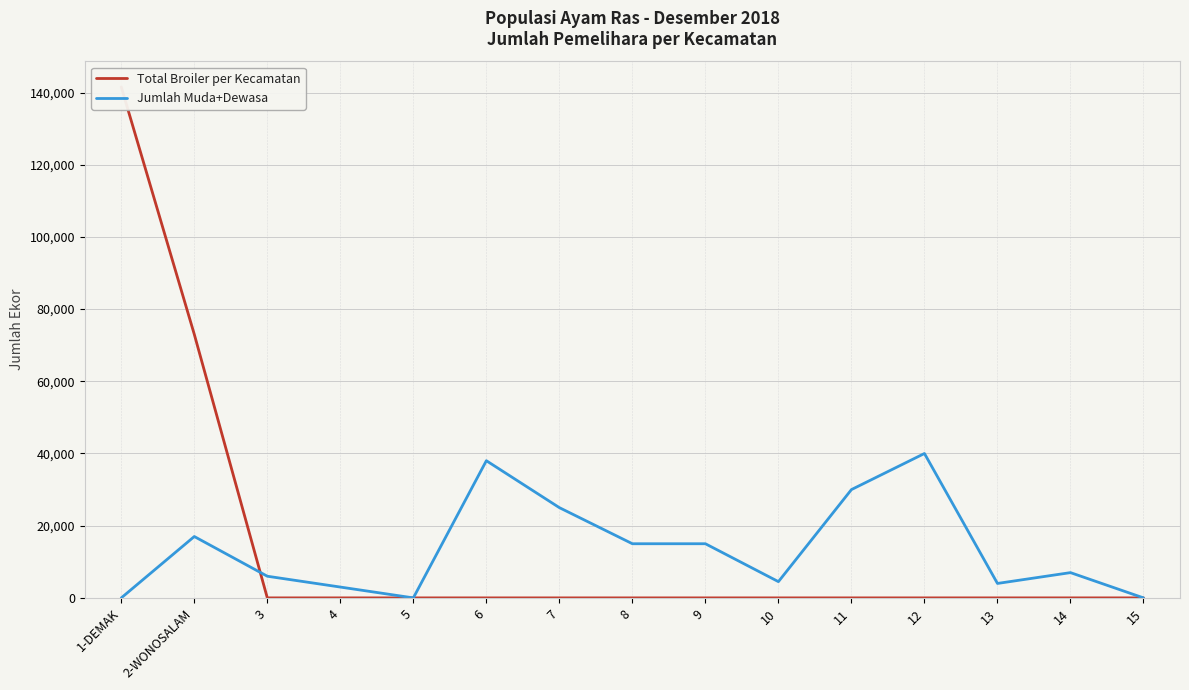

Which label corresponds to the smallest value in the chart?

3